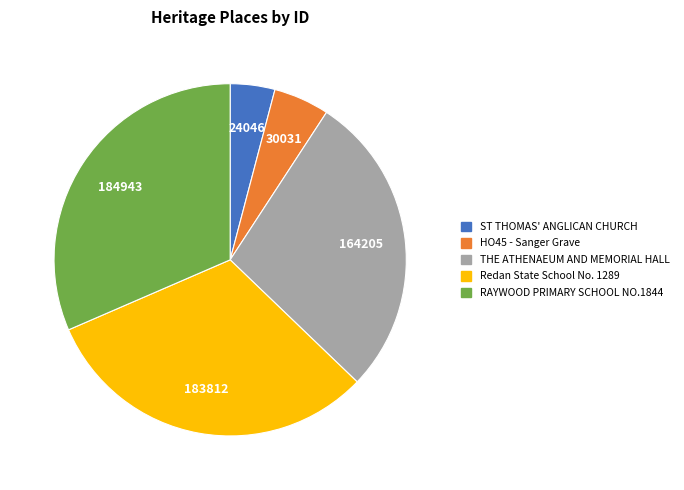

Approximately how many times larger is the value at Redan State School No. 1289 compared to RAYWOOD PRIMARY SCHOOL NO.1844?

1.0